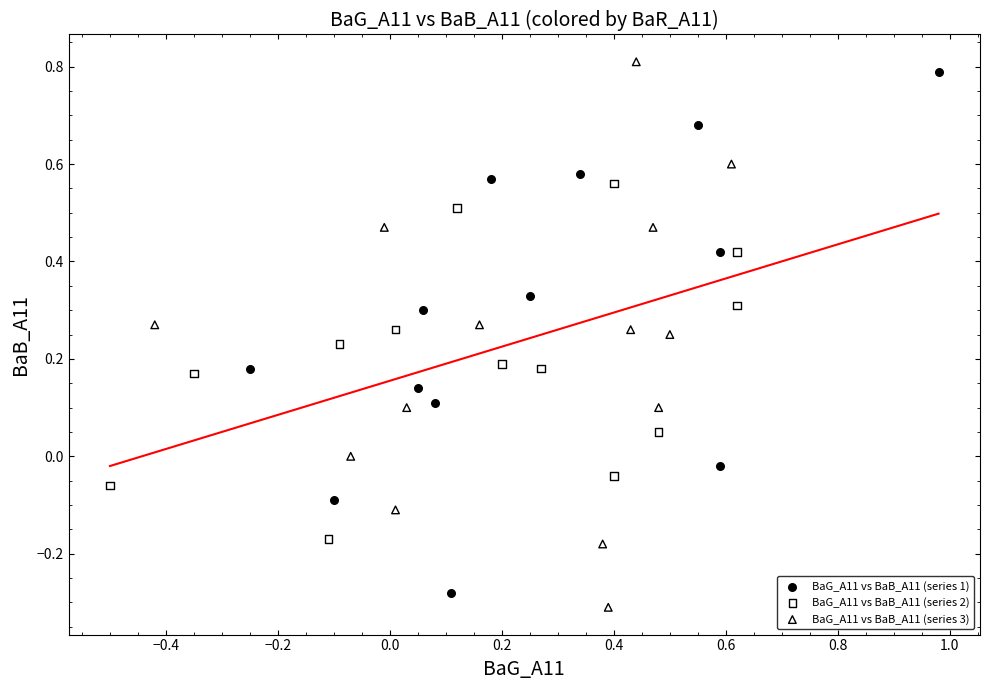

Which series contains the highest Y value?

BaG_A11 vs BaB_A11 (series 3)